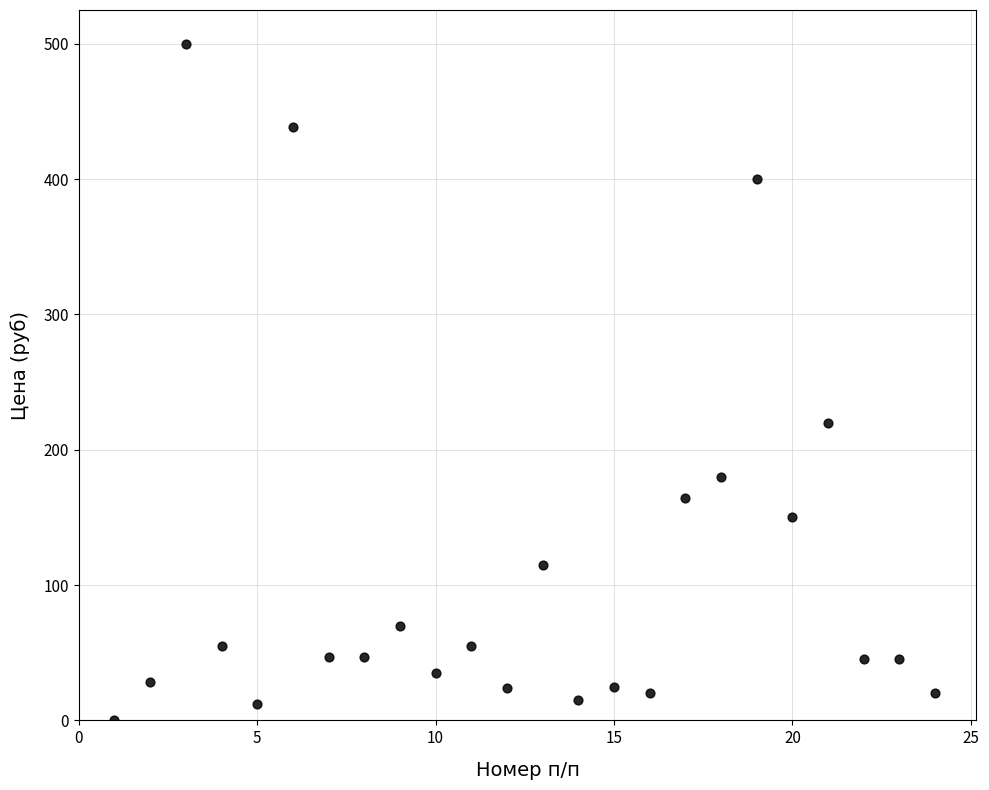

What is the range of Y values (max minus min)?

500.0